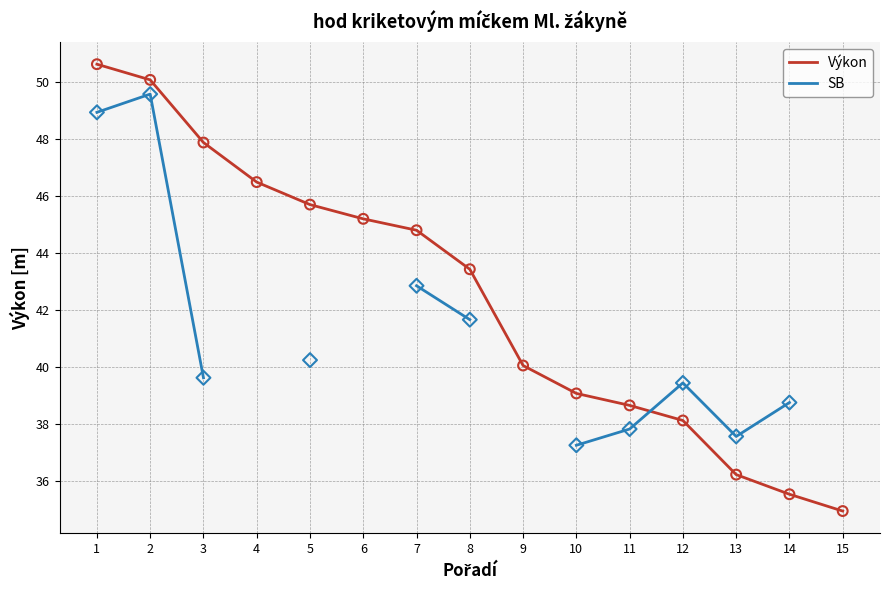

At how many categories does at least one series exceed 37?

14